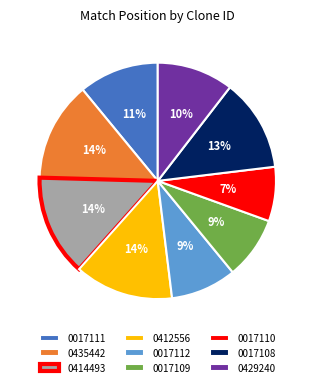

Is the sum of 0017110 and 0017111 greater than half?

No